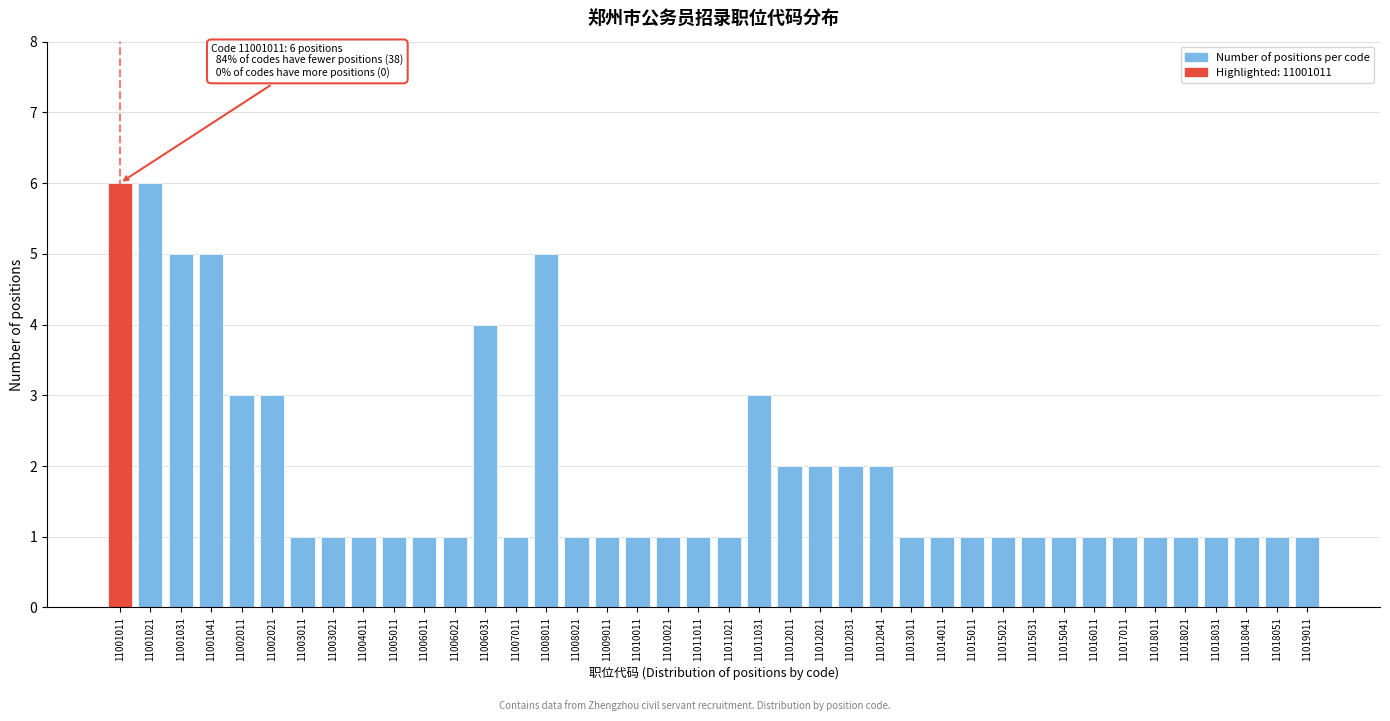

What is the value of the 27th bar from the left?

1